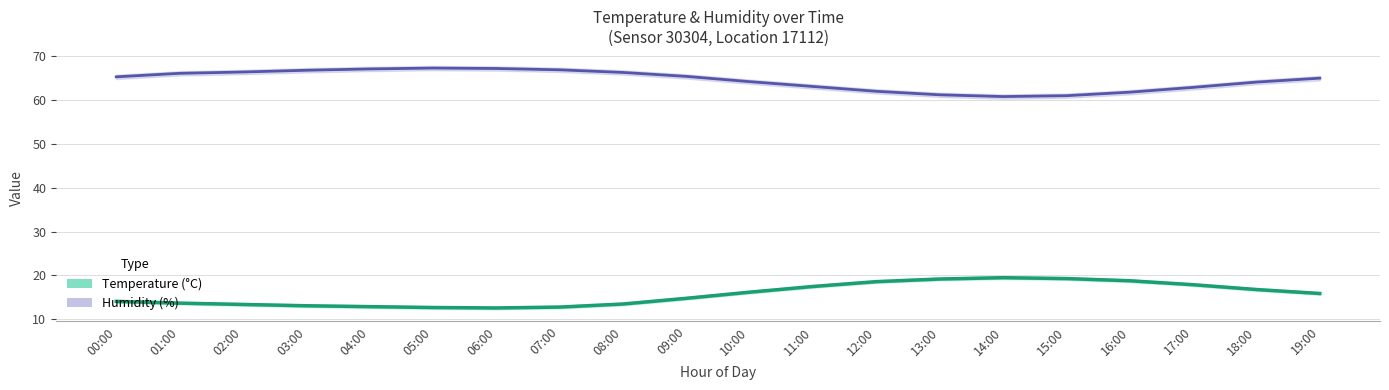

What is the sum of the temperature values at 06:00 and 03:00?

25.7